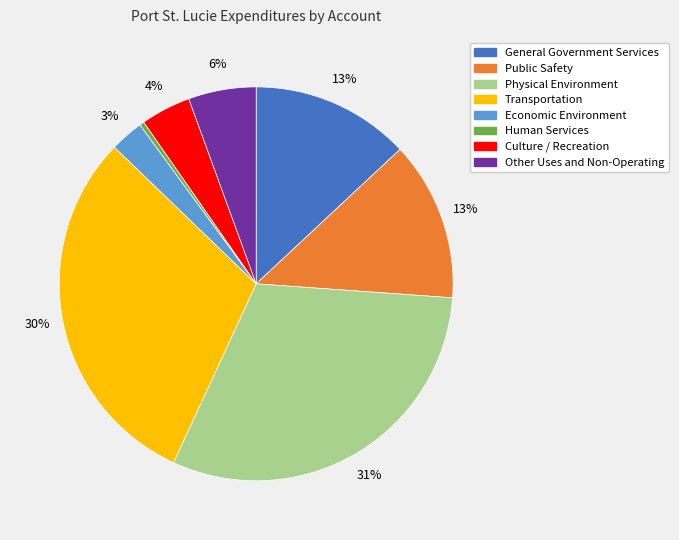

Count the number of slices in the pie.

8